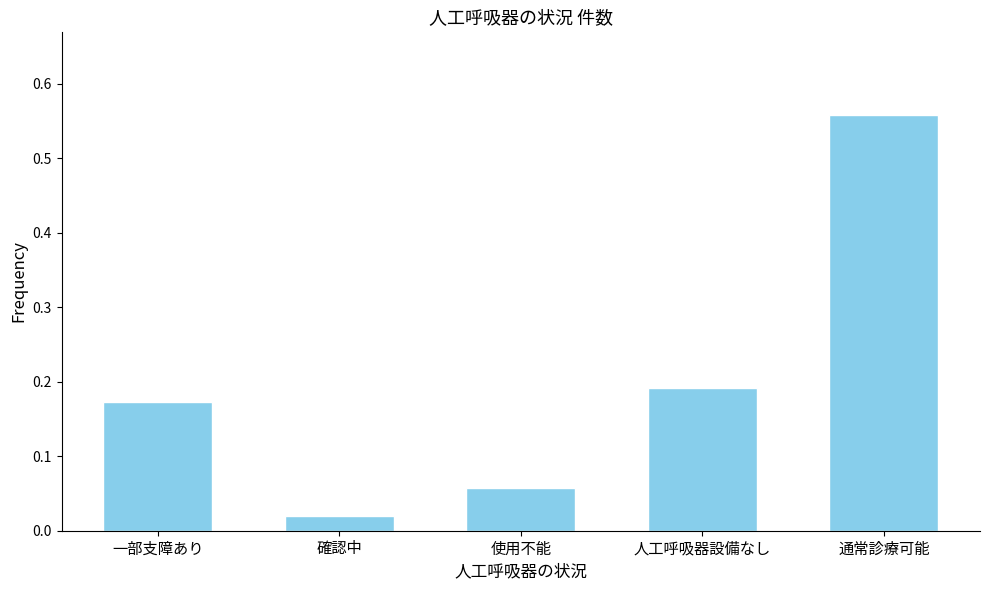

What is the label of the 5th bar from the left?

通常診療可能